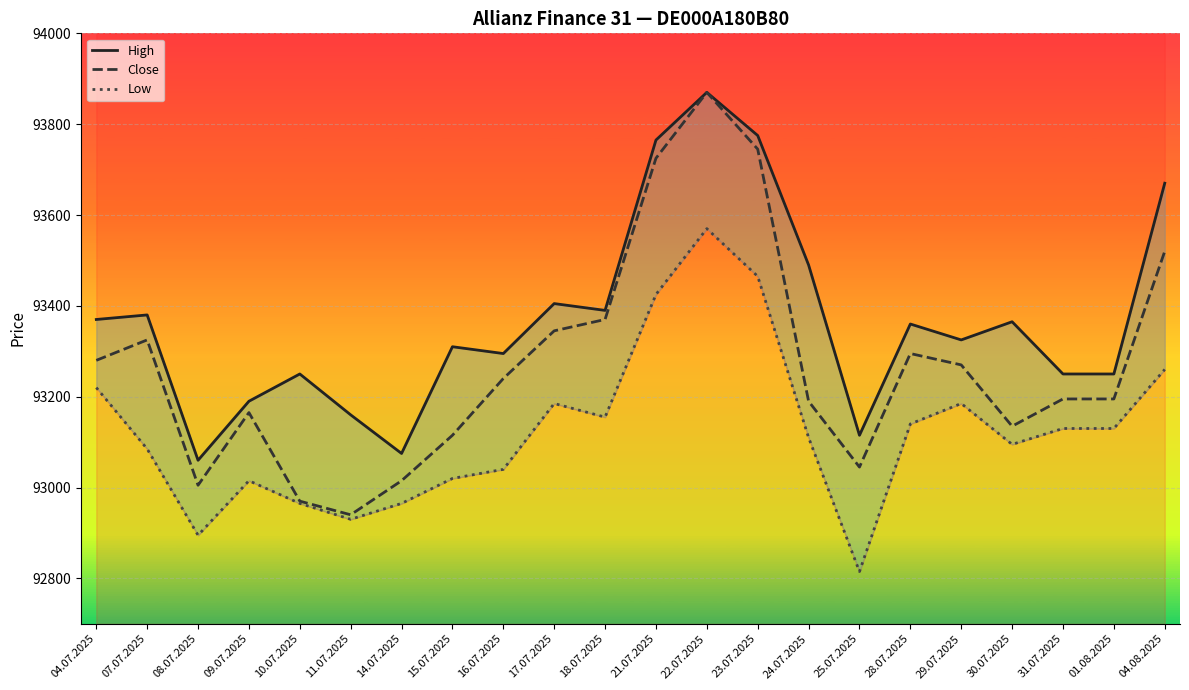

At which category is the sum across all series the highest?

22.07.2025